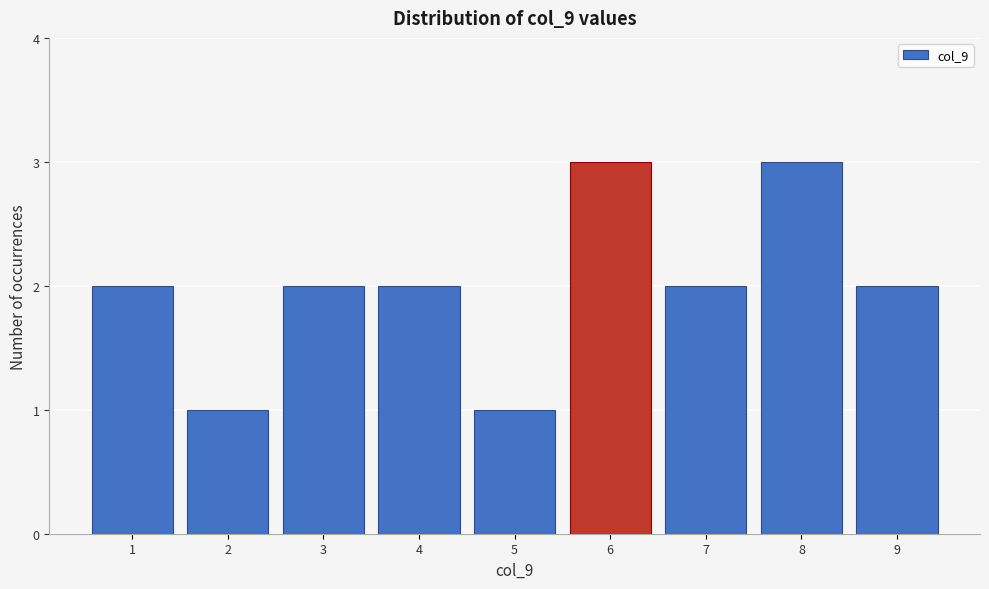

Reading left to right, list every bar in this chart as the range it spans on the x-axis followed by its height. The values are not printed on the chart, so give them approximately, as read against the axis.

0.5 to 1.5: 2
1.5 to 2.5: 1
2.5 to 3.5: 2
3.5 to 4.5: 2
4.5 to 5.5: 1
5.5 to 6.5: 3
6.5 to 7.5: 2
7.5 to 8.5: 3
8.5 to 9.5: 2